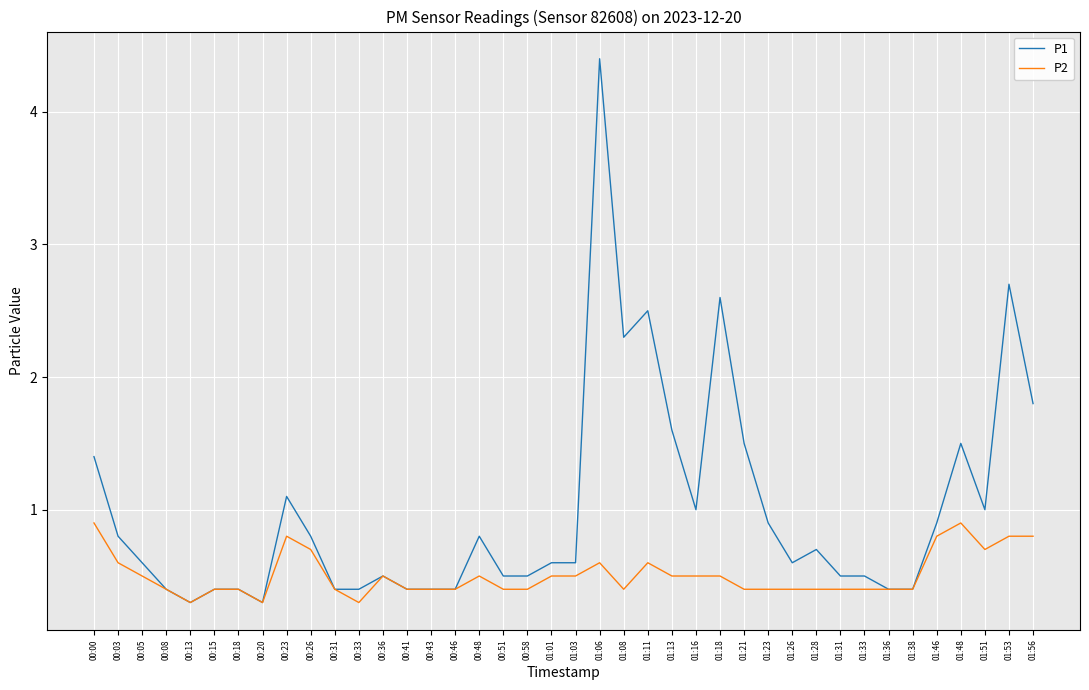

What is the smallest value displayed?

0.3